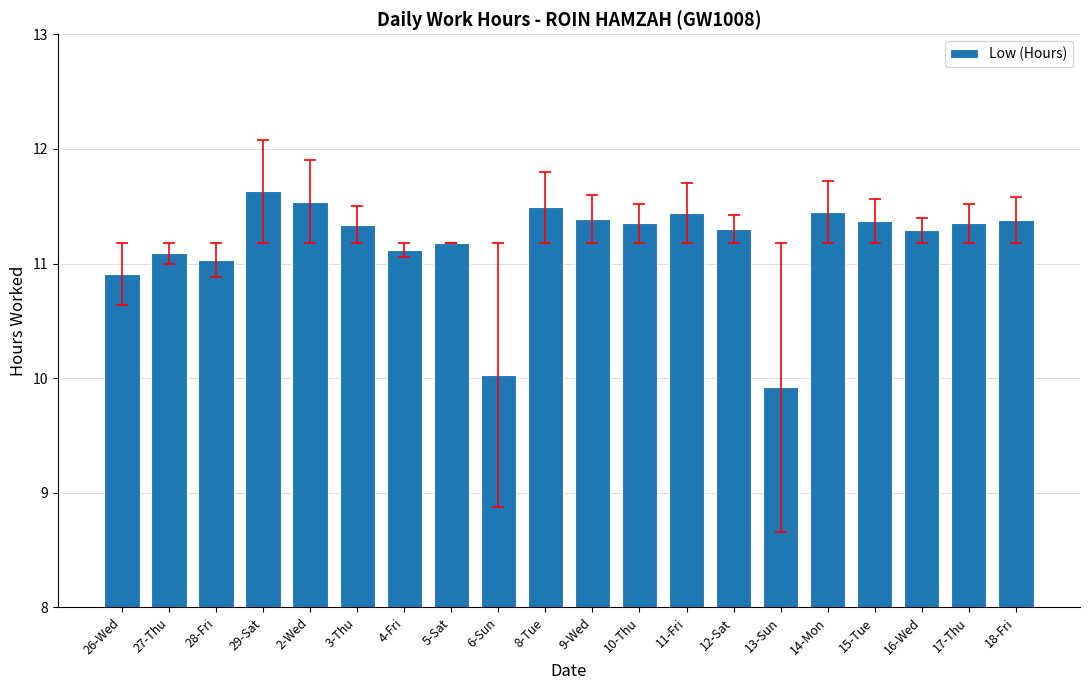

Where does the data first go above 11?

27-Thu